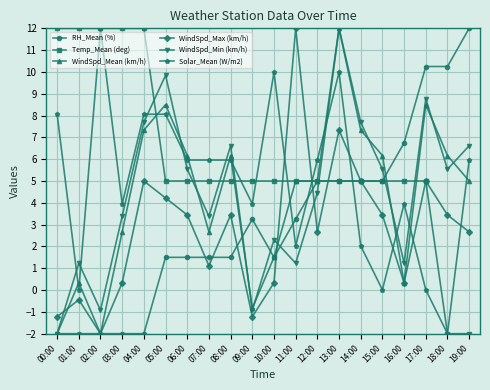

How many data points in RH_Mean (%) are less than 3?

10